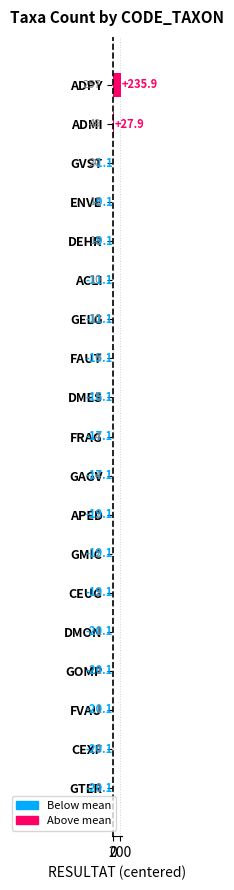

Where is the data nearest to the value 107?

ADMI